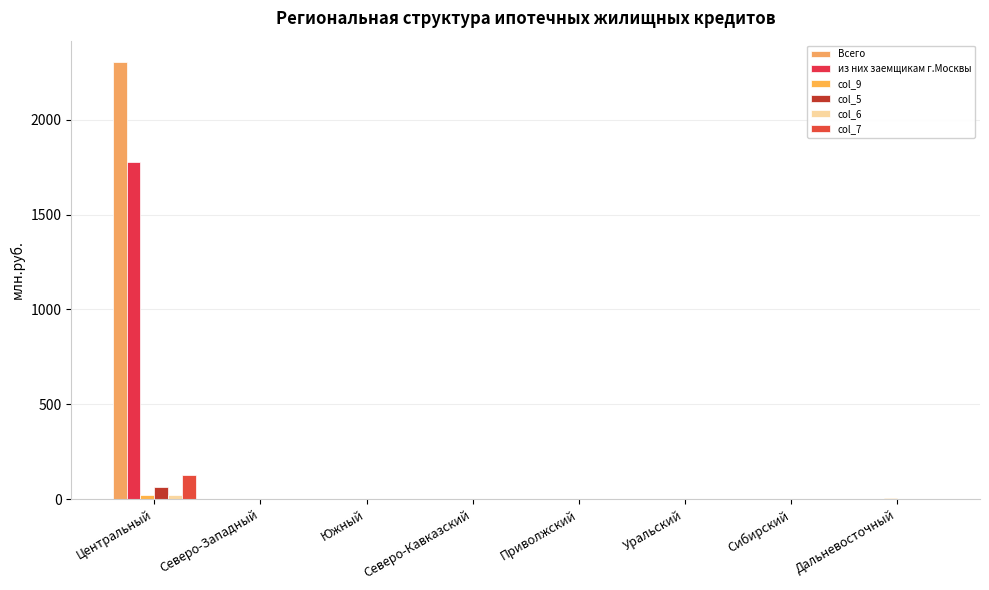

How many groups of bars are there?

8